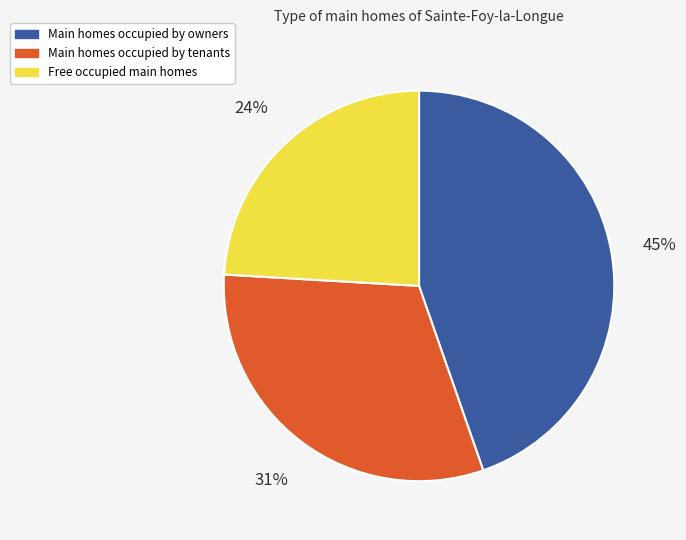

Is there any slice that represents more than half of the pie?

No